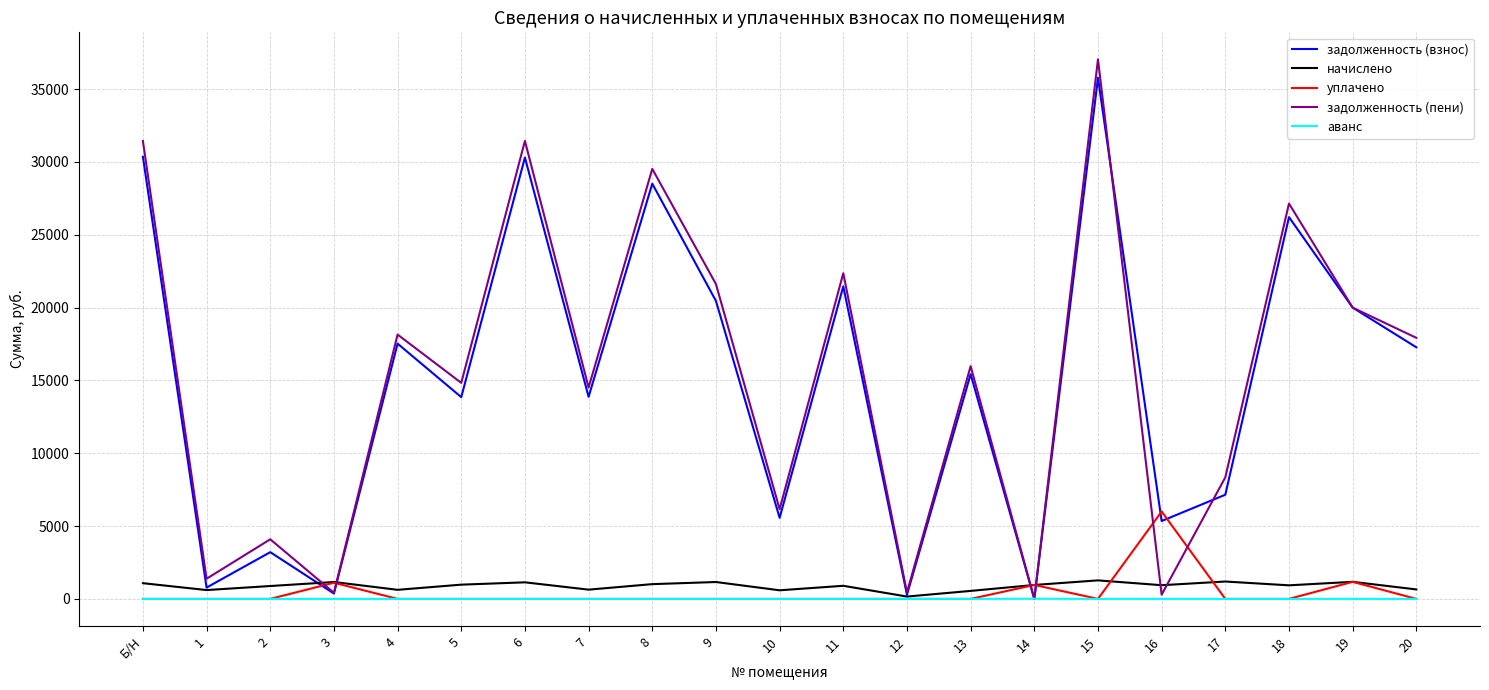

At which category is the sum across all series the highest?

15